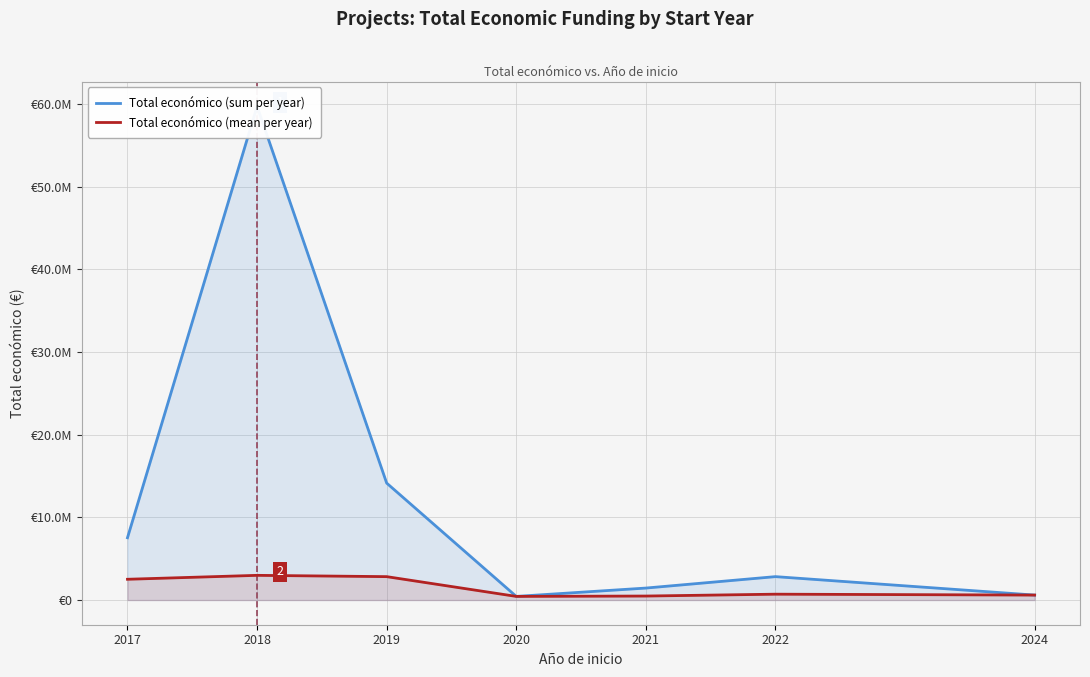

What is the smallest value displayed?

439594.7